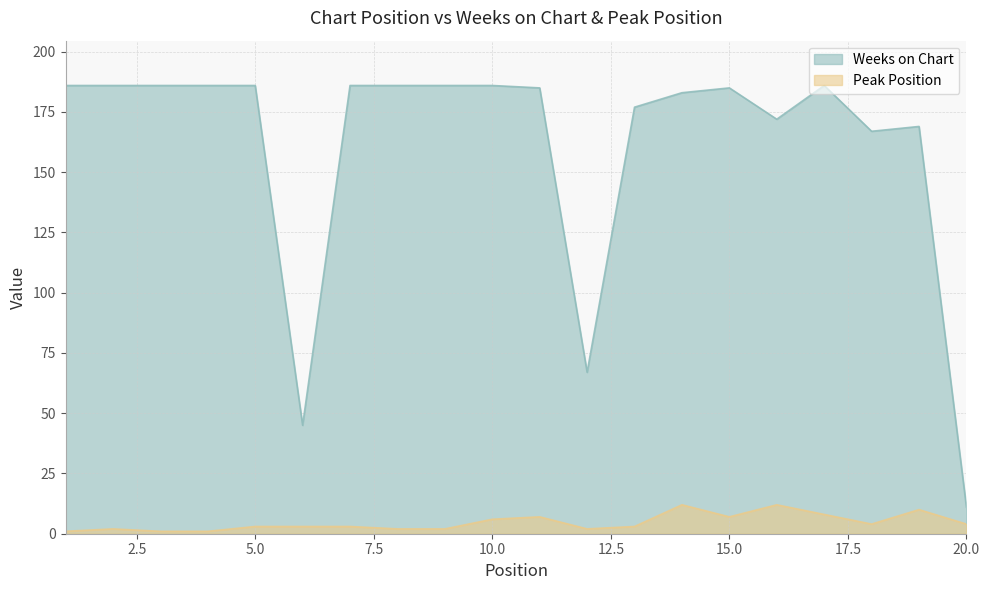

How many interior local peaks does the Weeks on Chart series have?

3